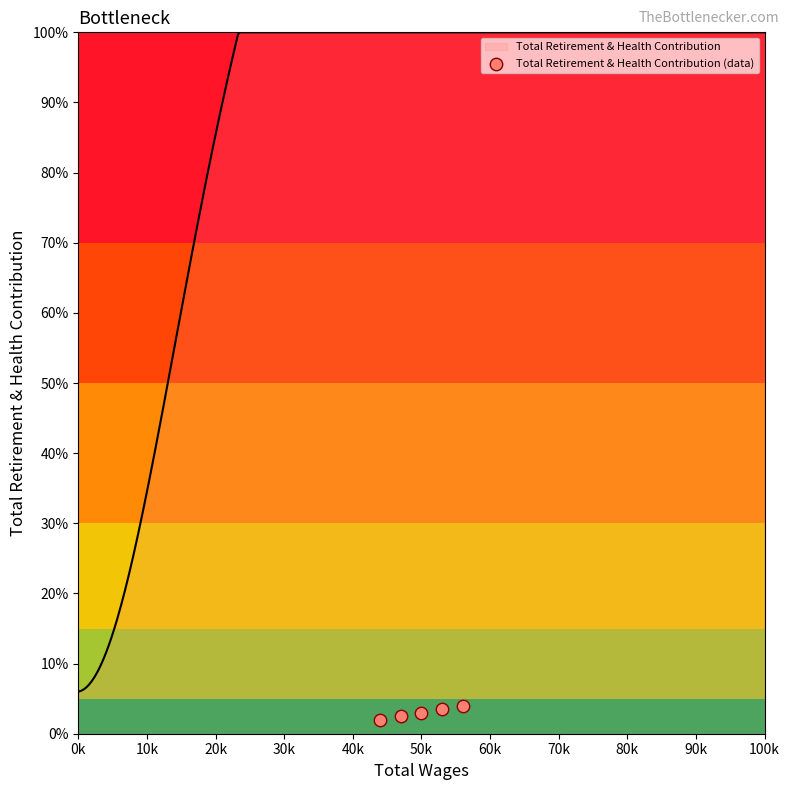

What is the change in value from 20k to 40k?

+1.0